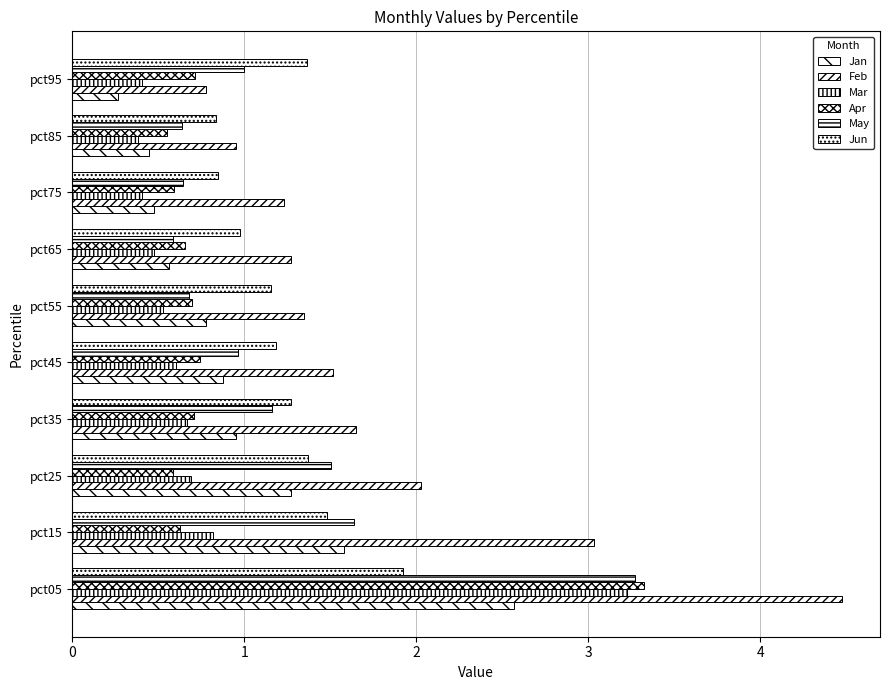

What is the sum of all Apr values?

9.2